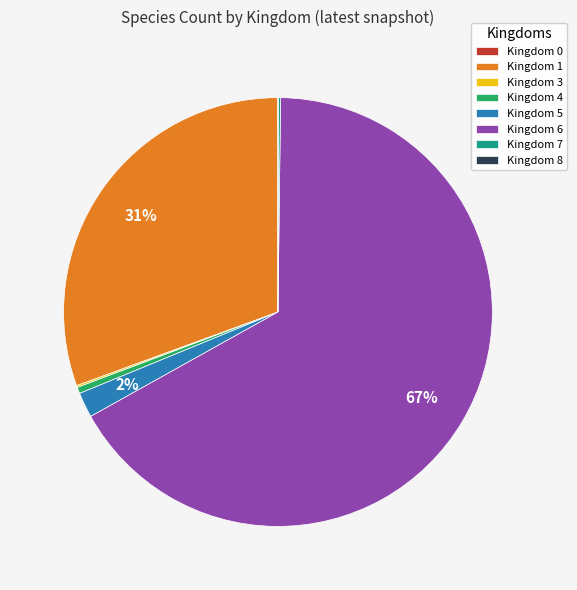

To the nearest percent, what is the difference between the largest and smallest slice percentages?

67%